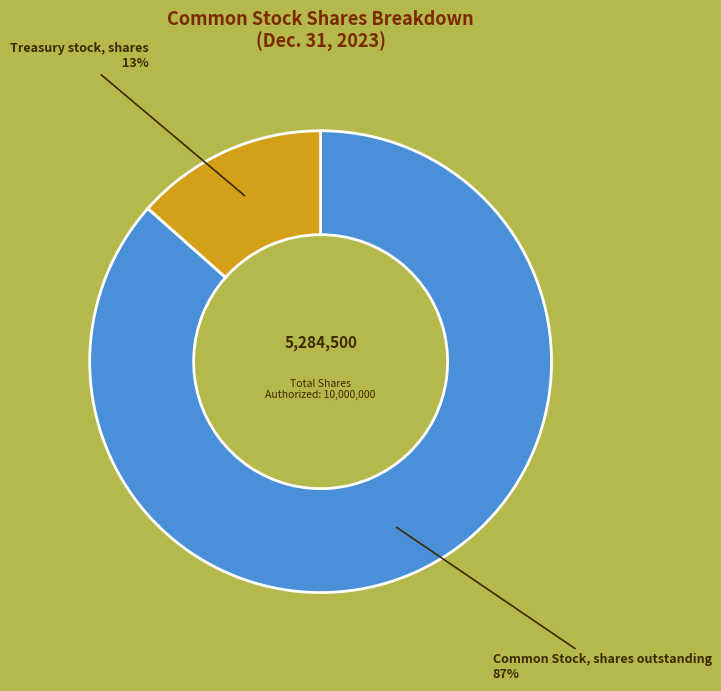

To the nearest percent, what is the average slice percentage?

50%